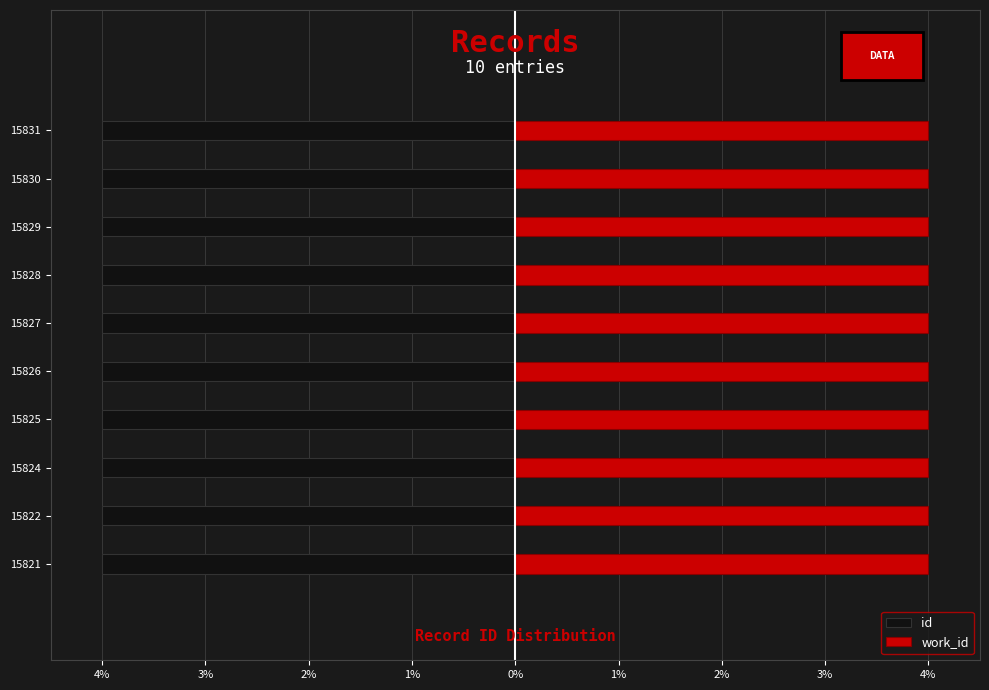

Which series has the largest total across all categories?

work_id